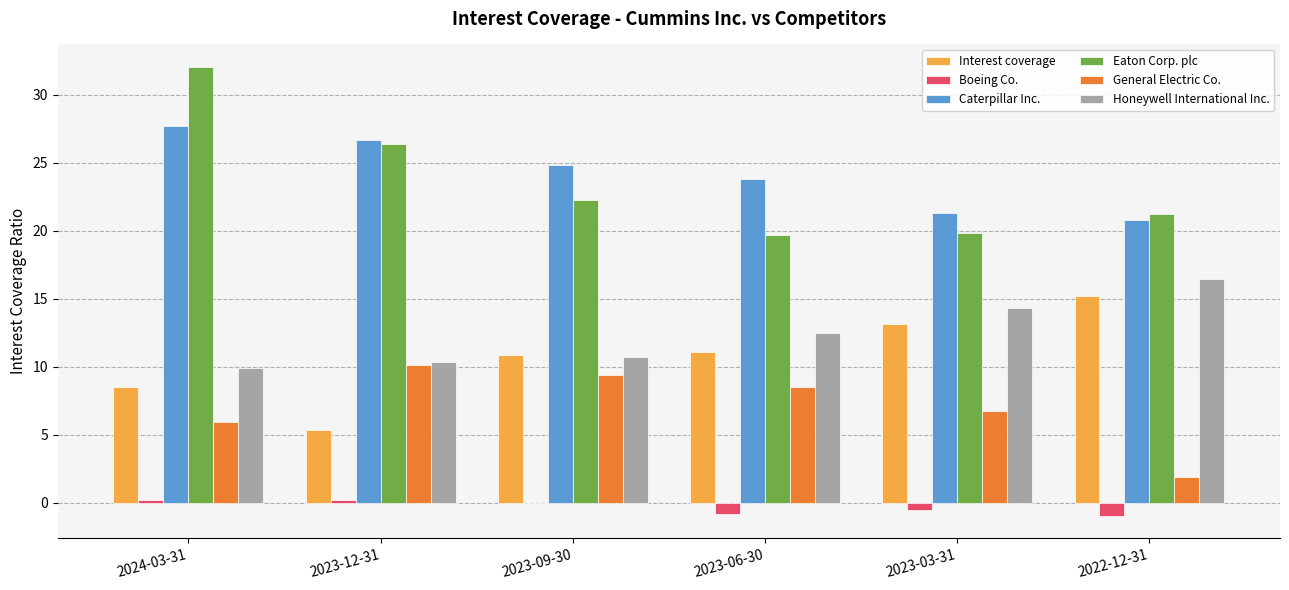

The value of Interest coverage at 2023-12-31 is 1.8. True or false?

False